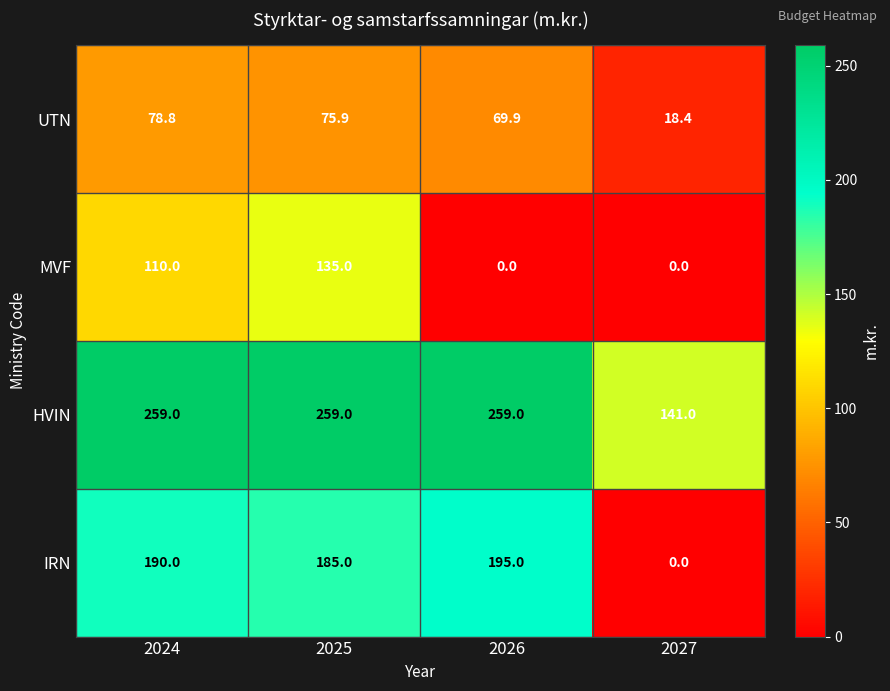

Which series has the widest spread of values?

IRN